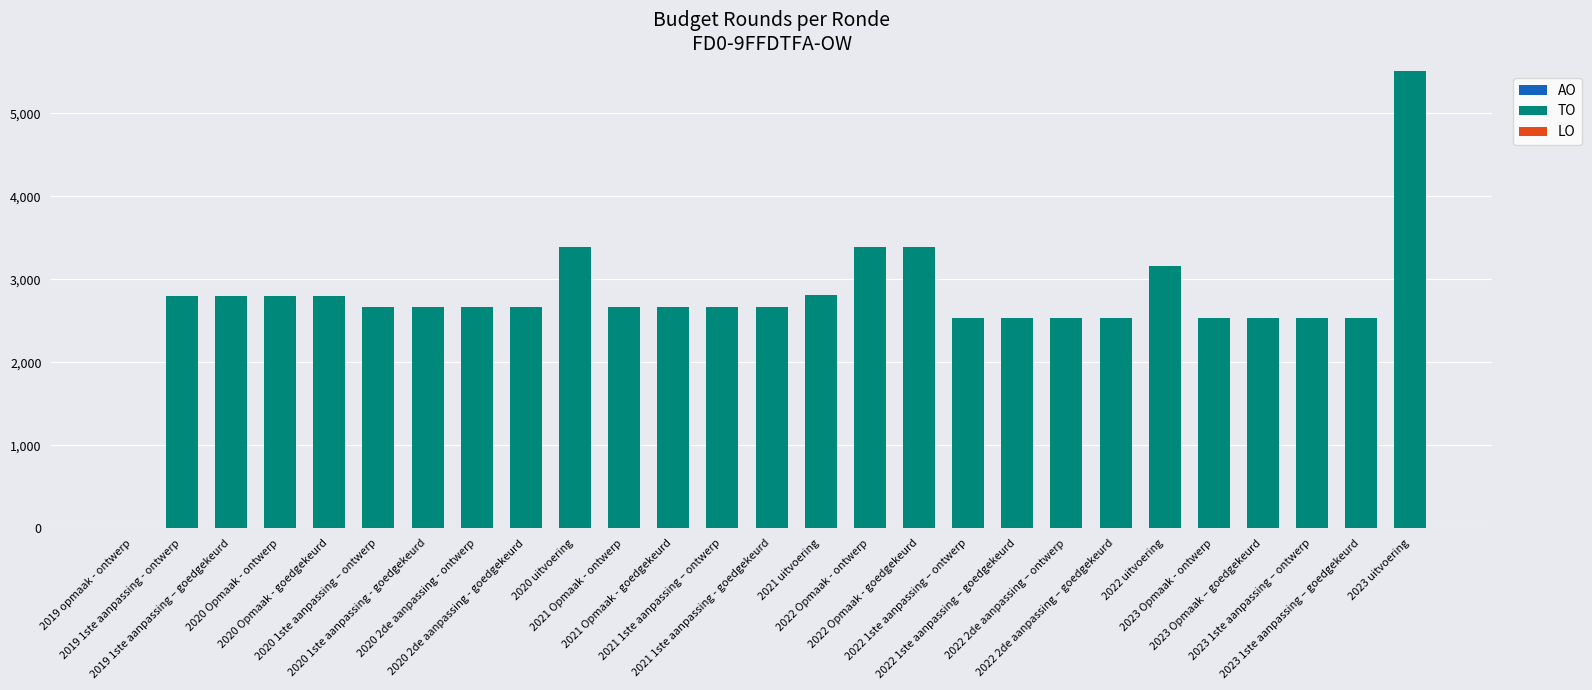

What is the greatest value displayed?

5509